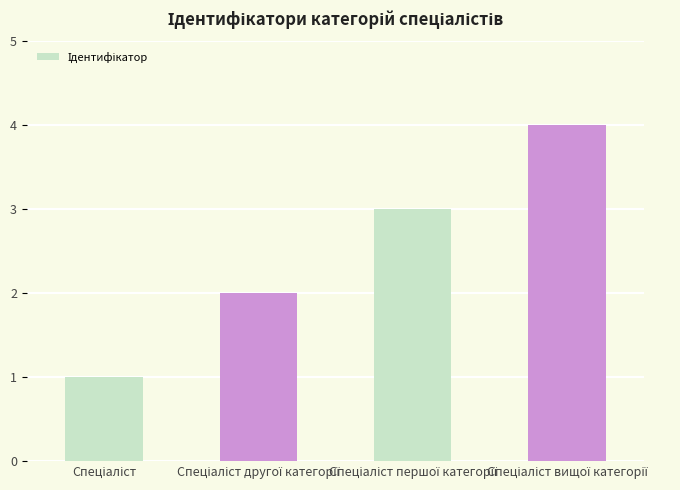

What is the greatest value displayed?

4